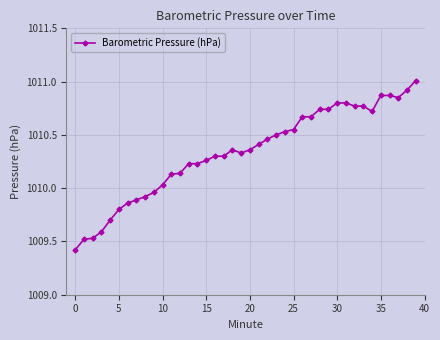

True or false: there are more than 0 points higher than both neighbors.

True